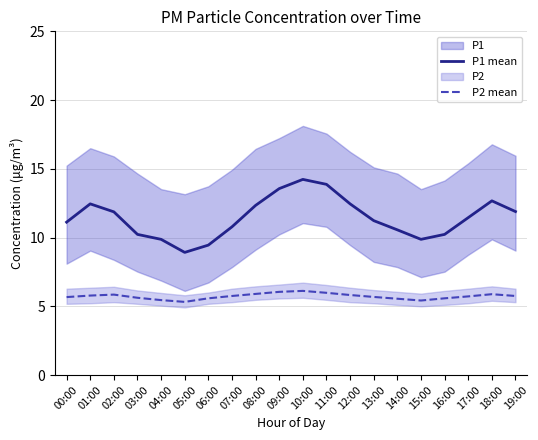

What is the lowest value of the P1 mean series?

8.9